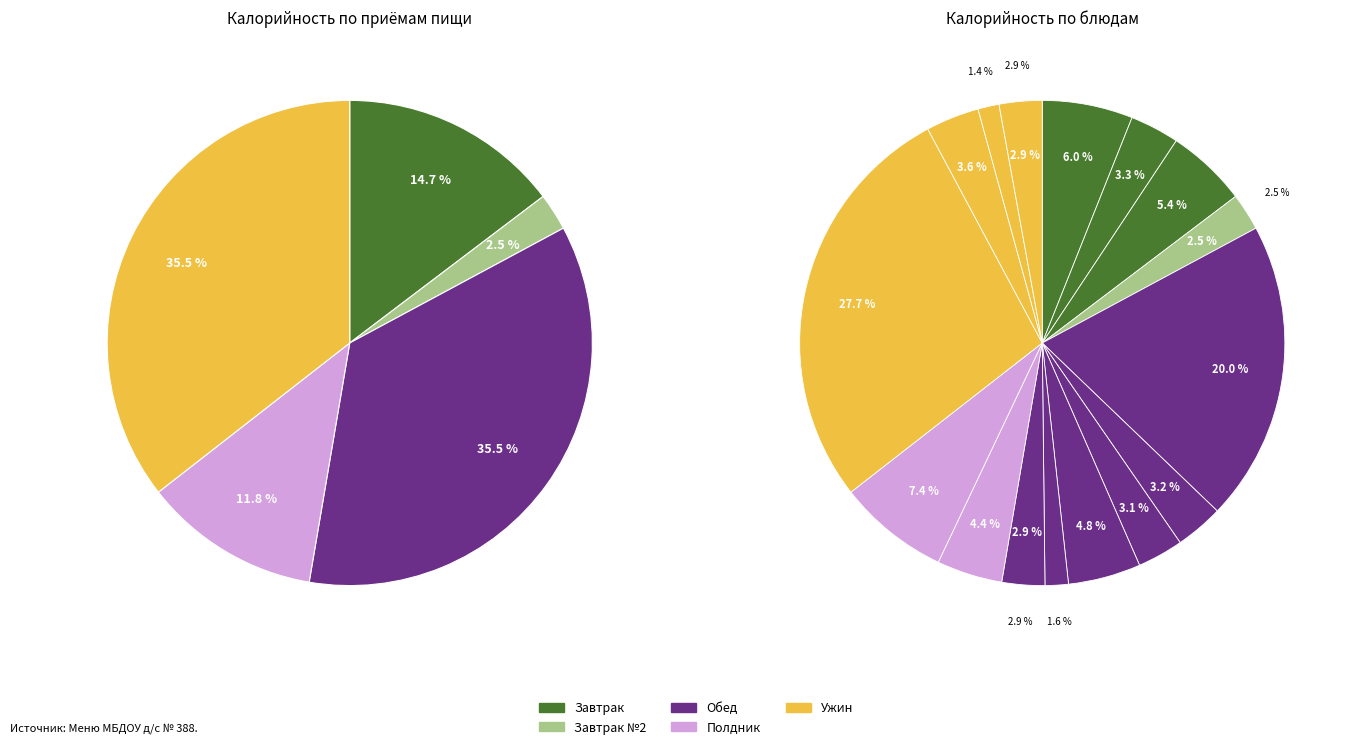

Is the sum of Полдник (чай) and Обед (суп с крупой) greater than half?

No